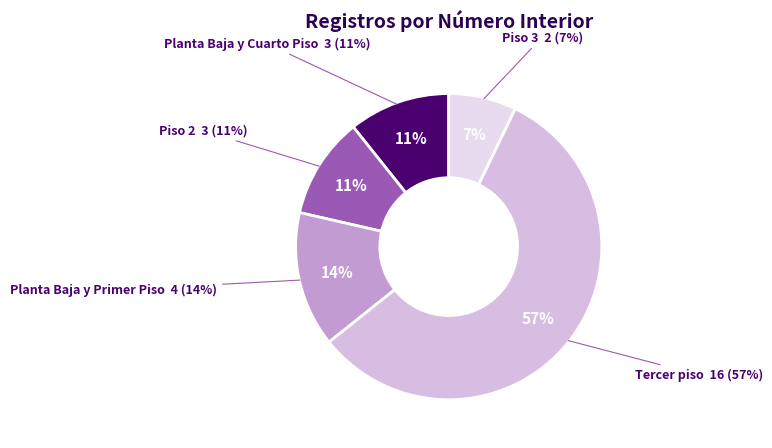

What percentage is the Piso 2 slice, to the nearest percent?

11%